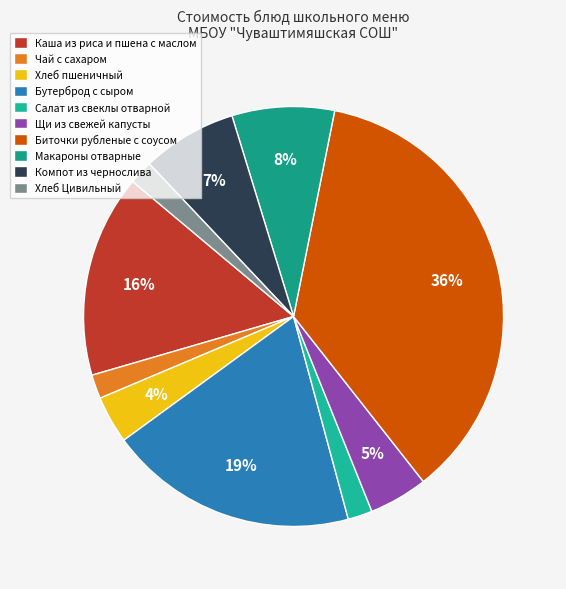

To the nearest percent, what percentage of the pie is Хлеб пшеничный?

4%